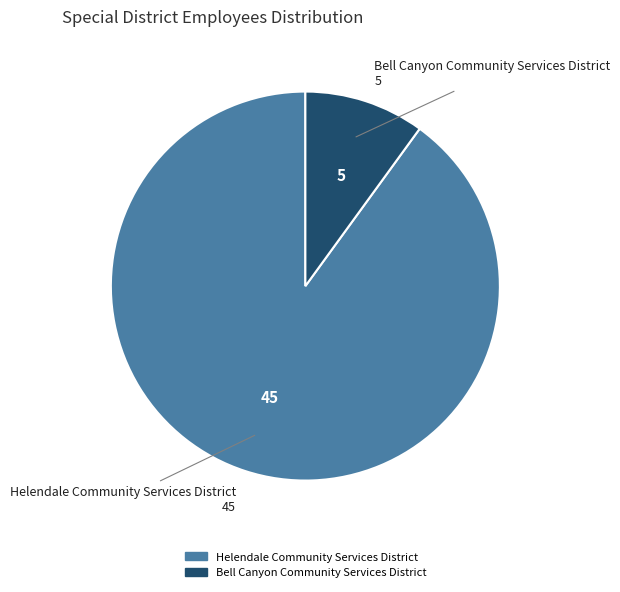

The Bell Canyon Community Services District slice represents 10% of the pie. True or false?

True